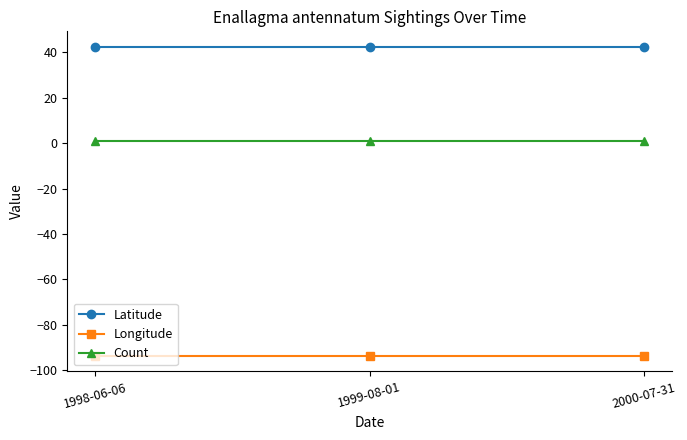

How many lines are shown in the chart?

3